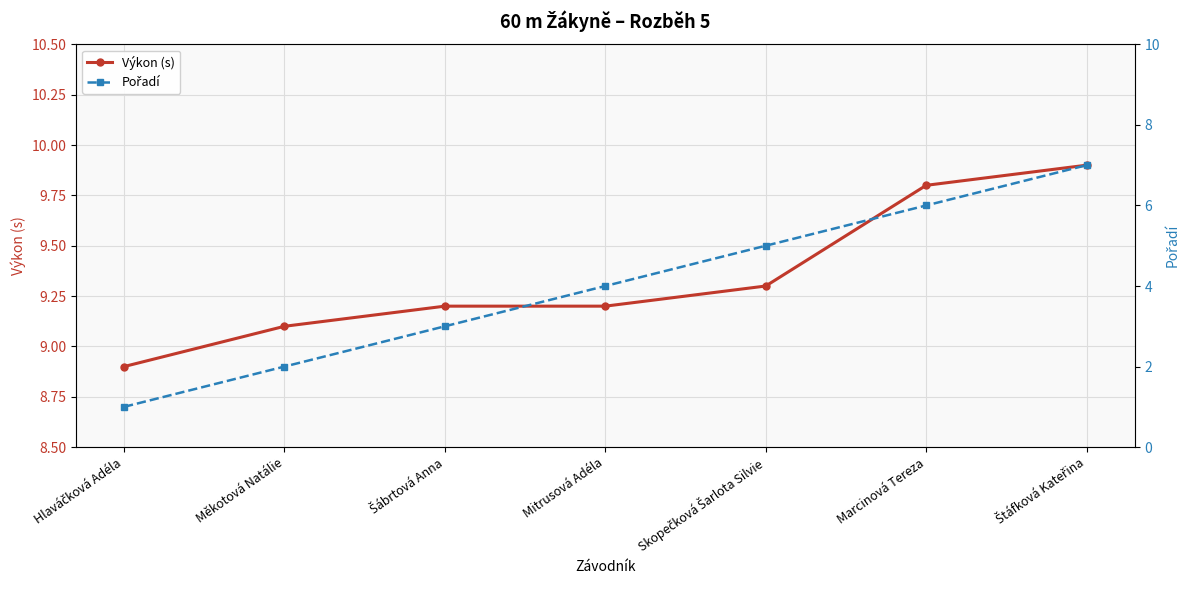

At Měkotová Natálie, list the series in order from smallest to largest.

Pořadí, Výkon (s)